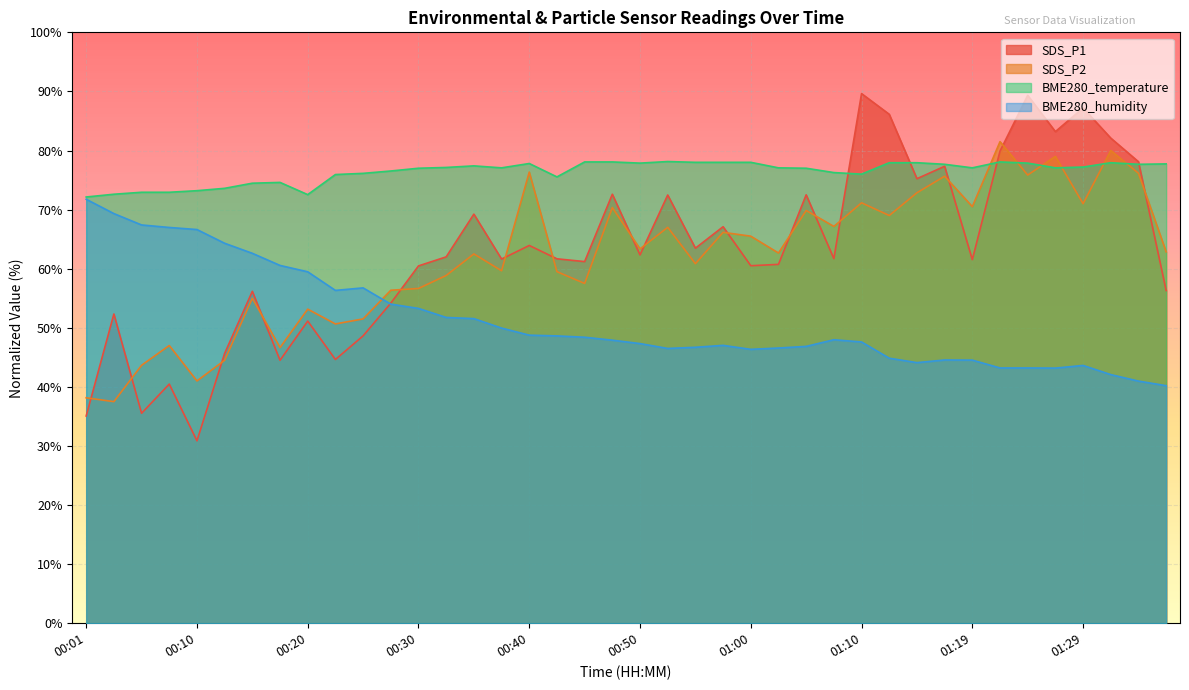

What are all the series names shown in the legend?

SDS_P1, SDS_P2, BME280_temperature, BME280_humidity